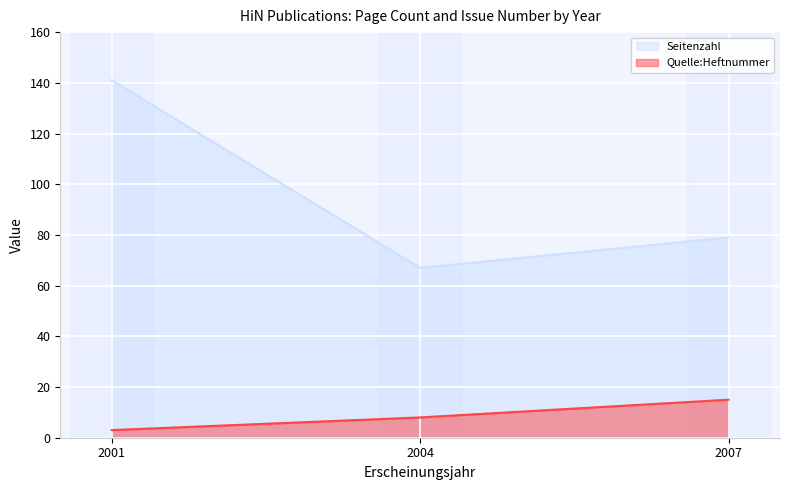

At how many categories does at least one series exceed 44?

3